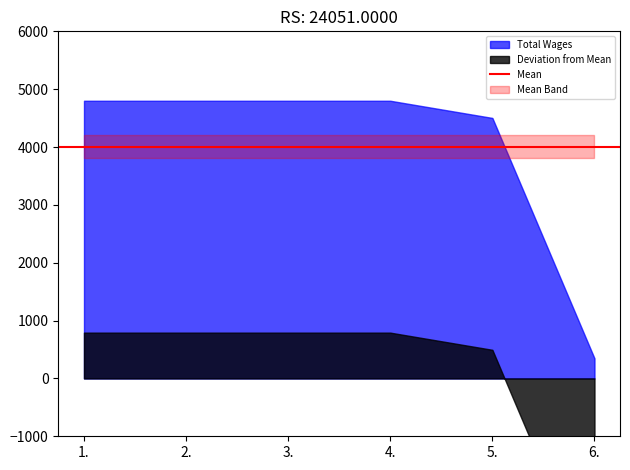

What position from the right is 2.?

5